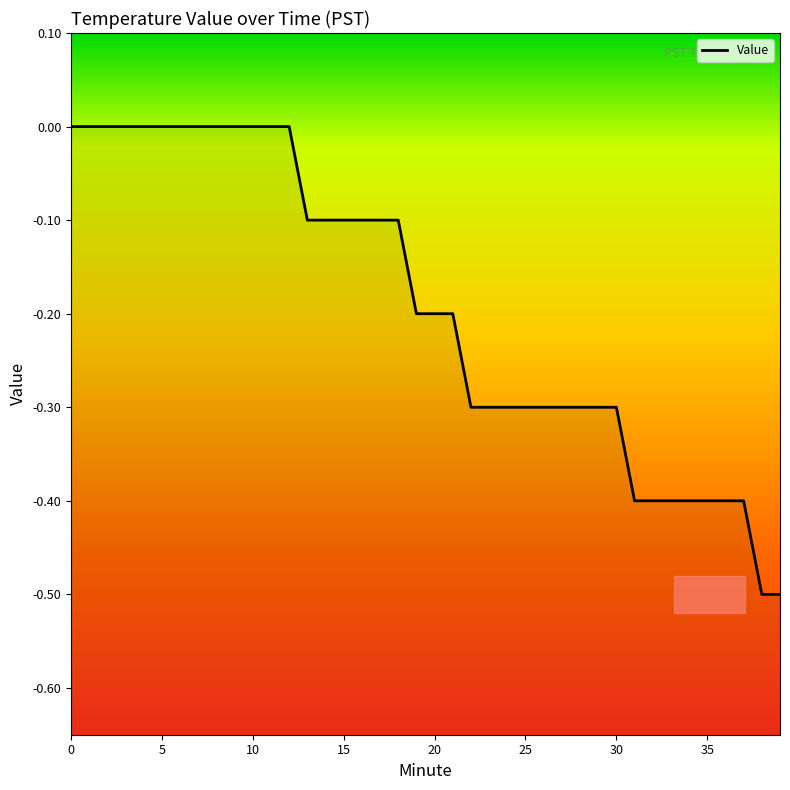

True or false: the data shows -0.2 at 22.

False